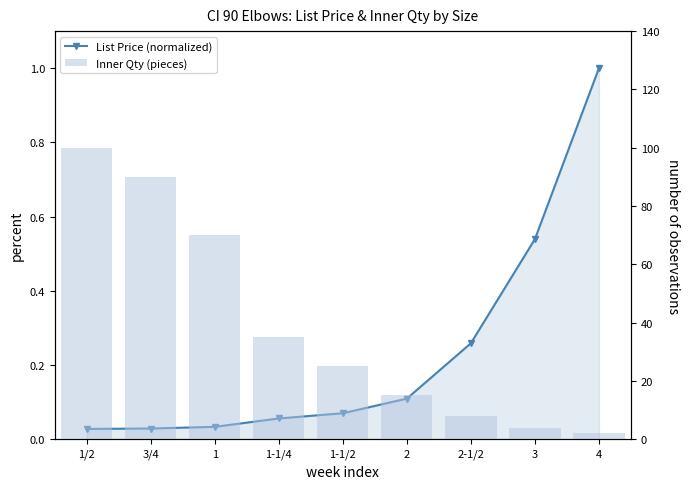

What are all the series names shown in the legend?

List Price (normalized), Inner Qty (pieces)